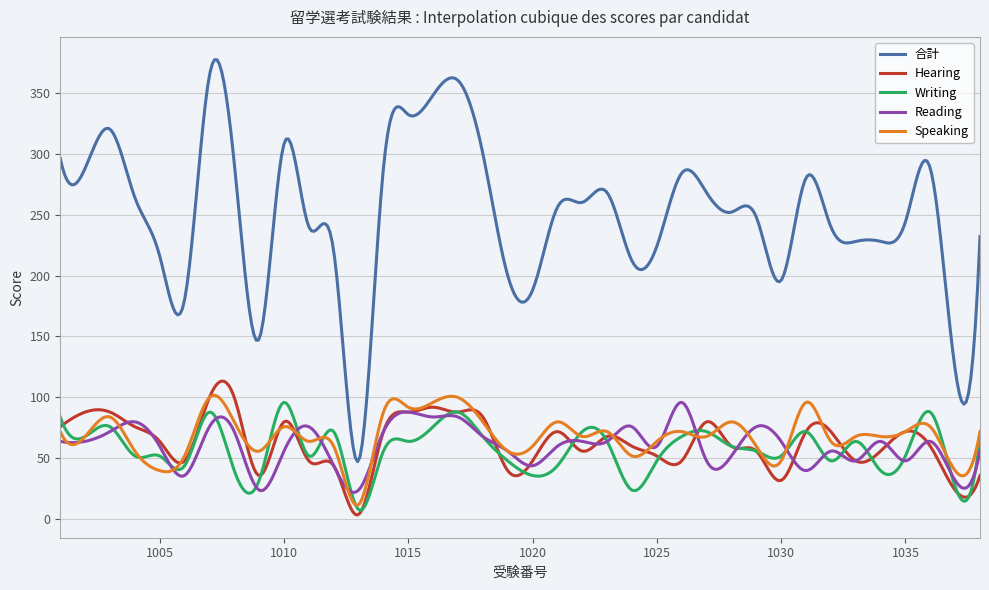

Which series has the widest spread of values?

合計